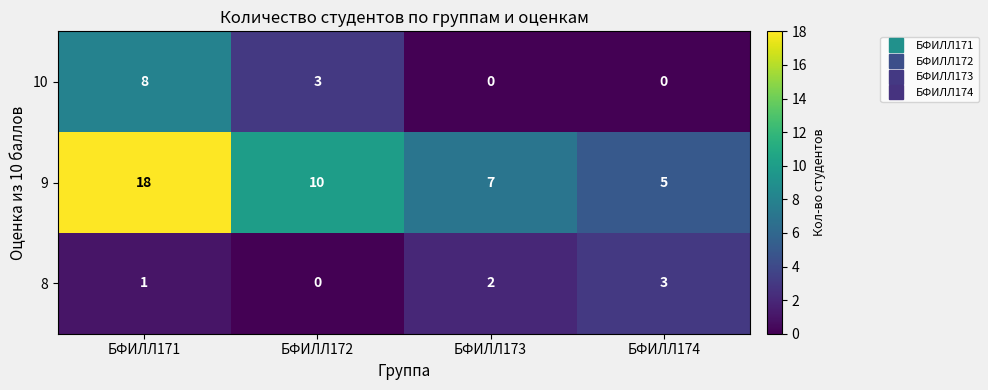

At which category is the sum across all series the highest?

БФИЛЛ171